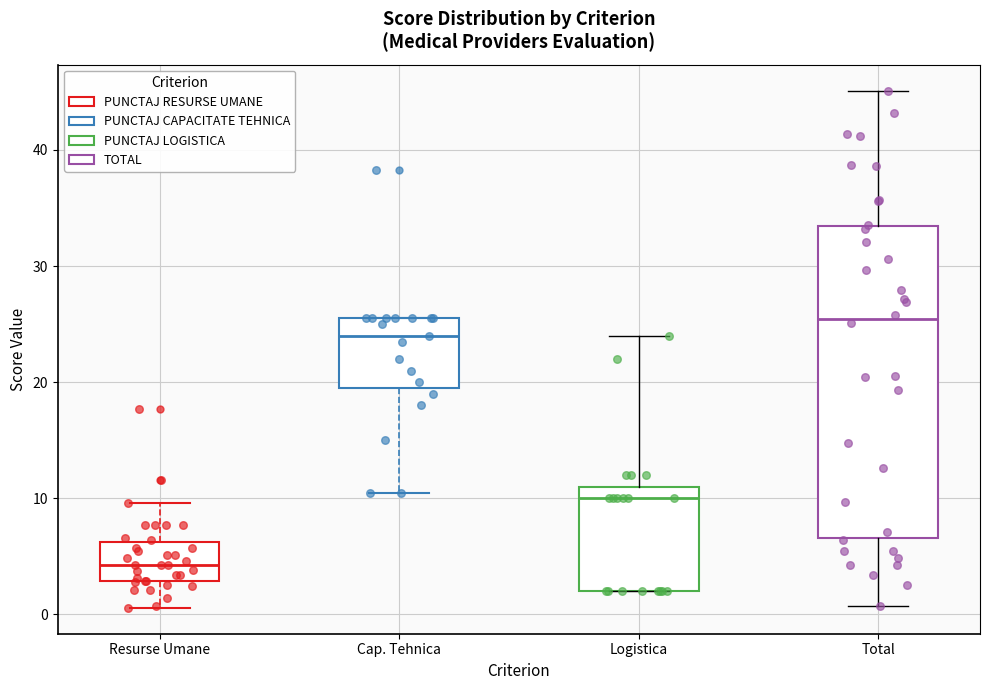

Where does the median line of the box for Cap. Tehnica sit on the y-axis? The values are not printed on the chart, so give them approximately, as read against the axis.

24